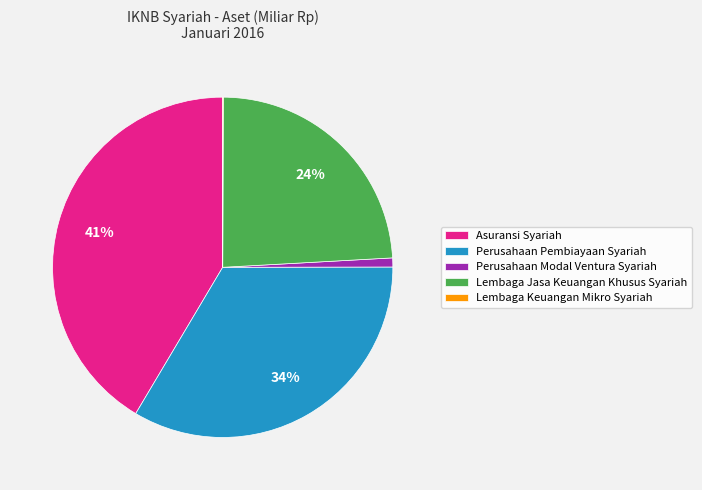

What percentage is the Lembaga Jasa Keuangan Khusus Syariah slice, to the nearest percent?

24%